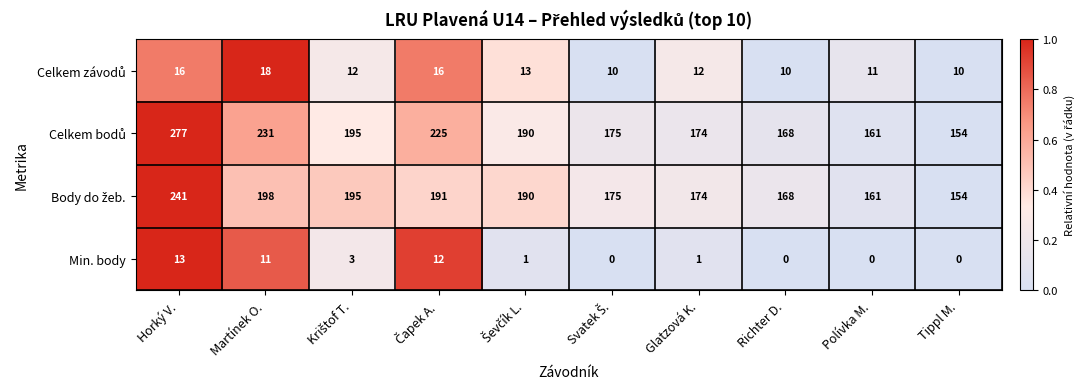

True or false: Min. body has a value of 13 at Horký V..

True